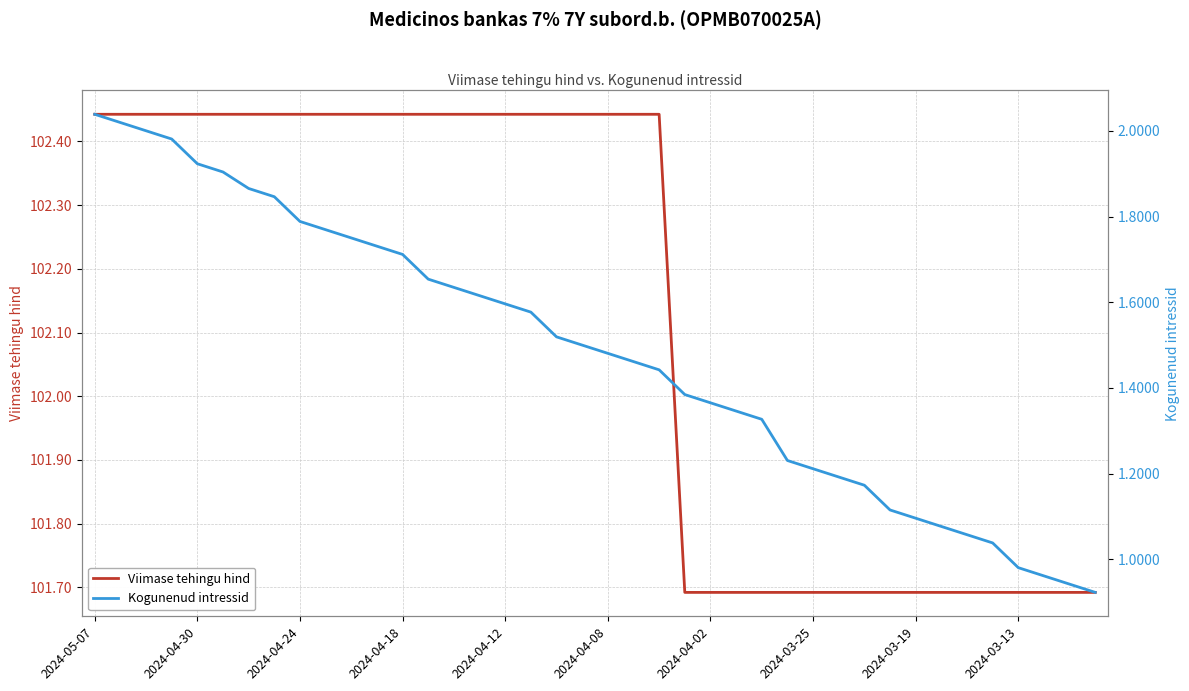

What is the sum of the Kogunenud intressid values at 36 and 2024-04-30?

3.0